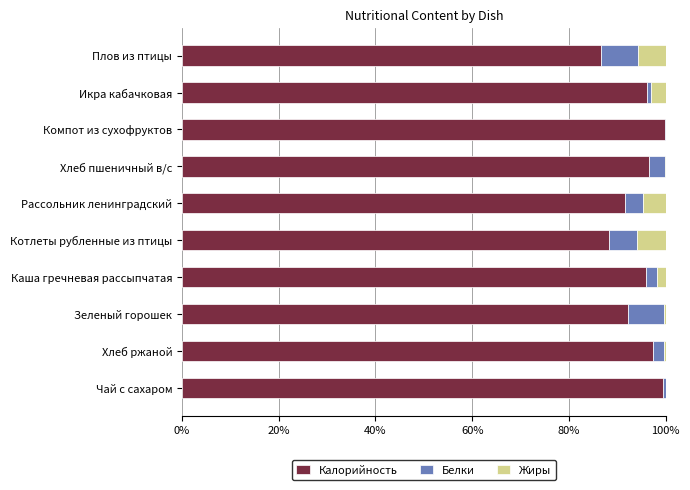

The Калорийность series shows 99.5 at Чай с сахаром. True or false?

True